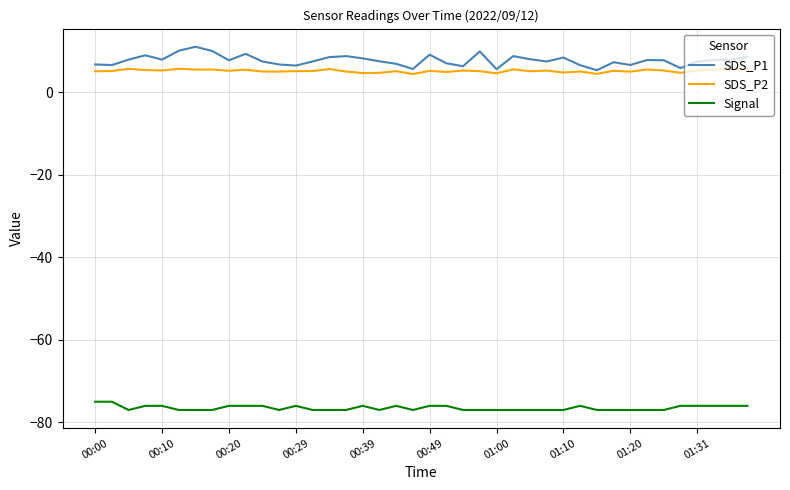

Which series has the widest spread of values?

SDS_P1